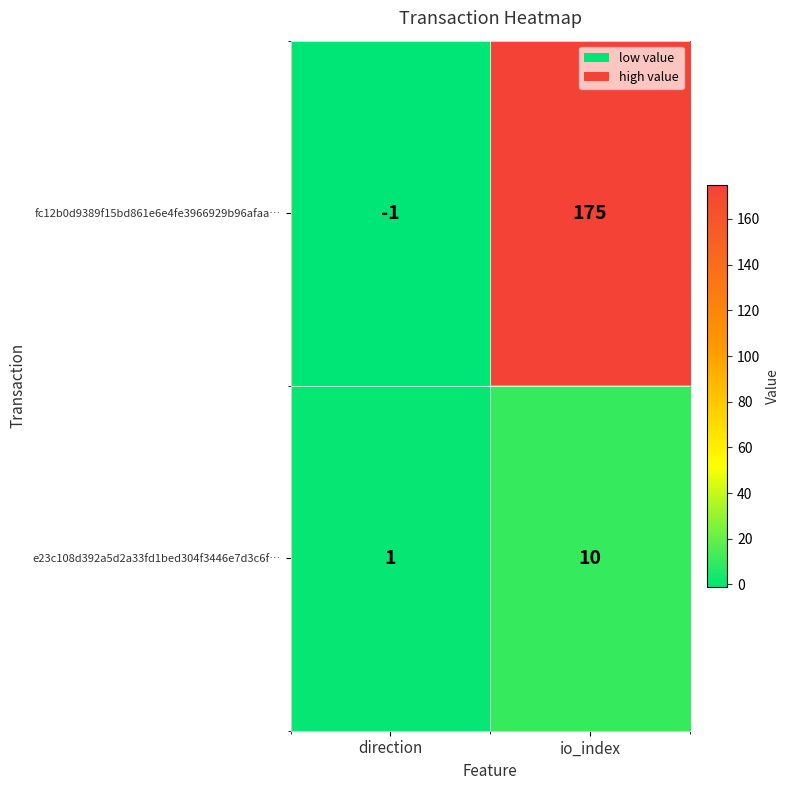

What is the spread (max minus min) of values at io_index?

165